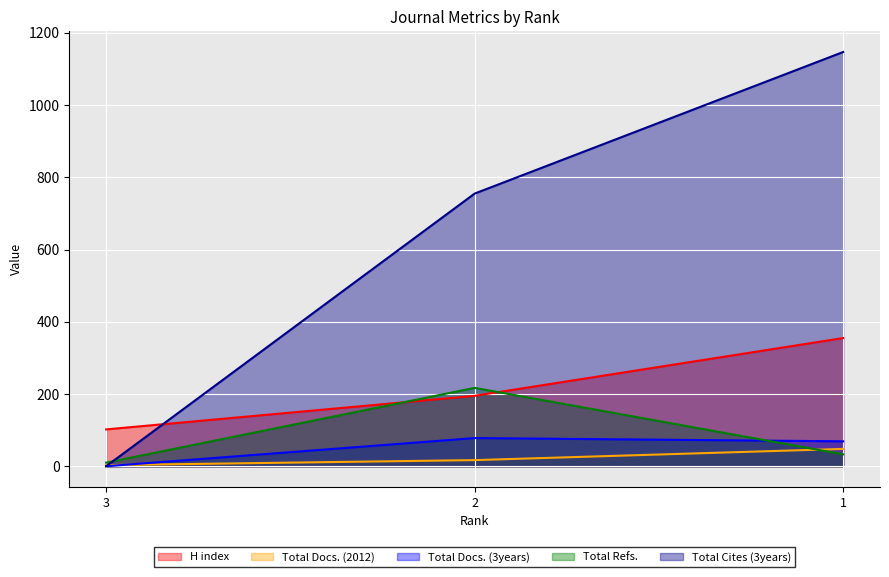

What is the average value of the Total Refs. series?

87